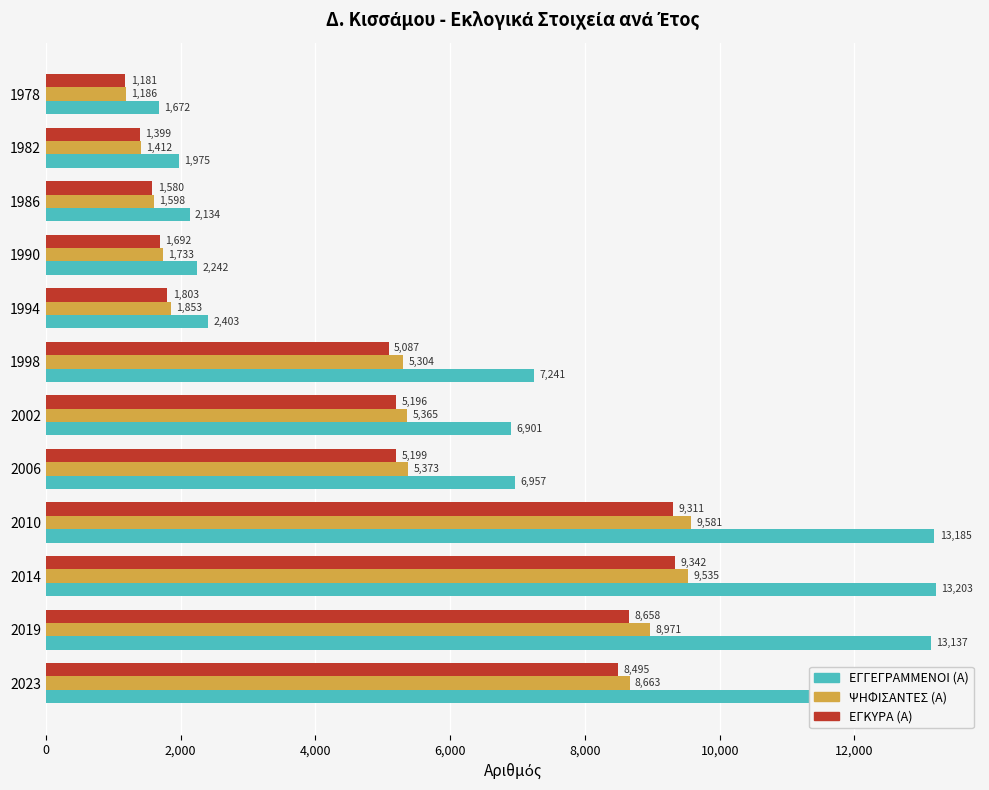

The ΕΓΓΕΓΡΑΜΜΕΝΟΙ (Α) series shows 13203 at 2014. True or false?

True